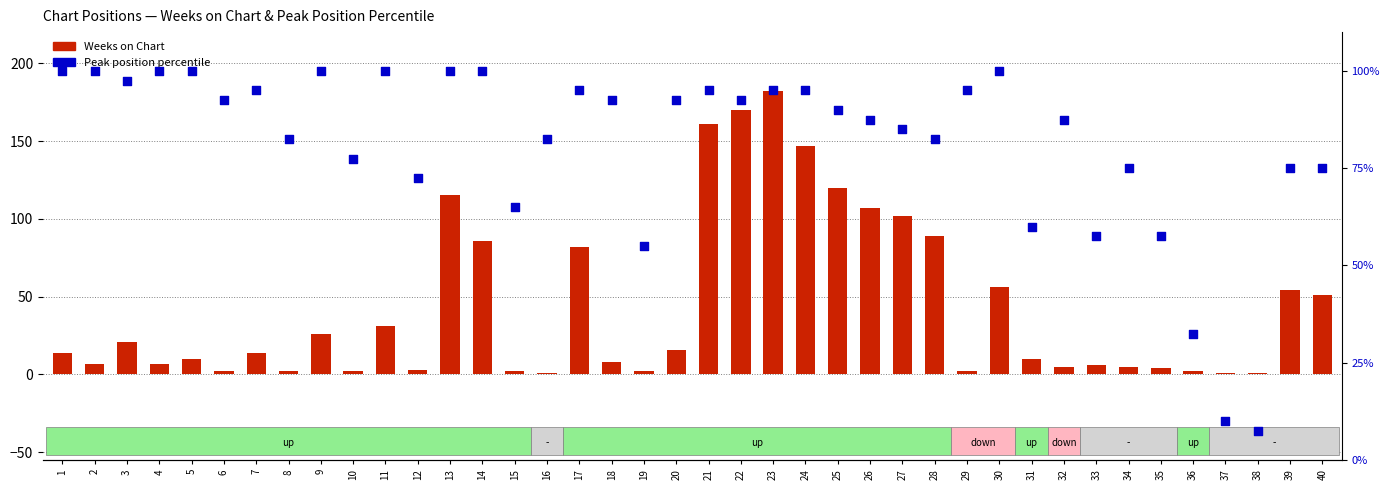

Is the value of Weeks on Chart at 37 greater than the value of Peak position percentile at 7?

No